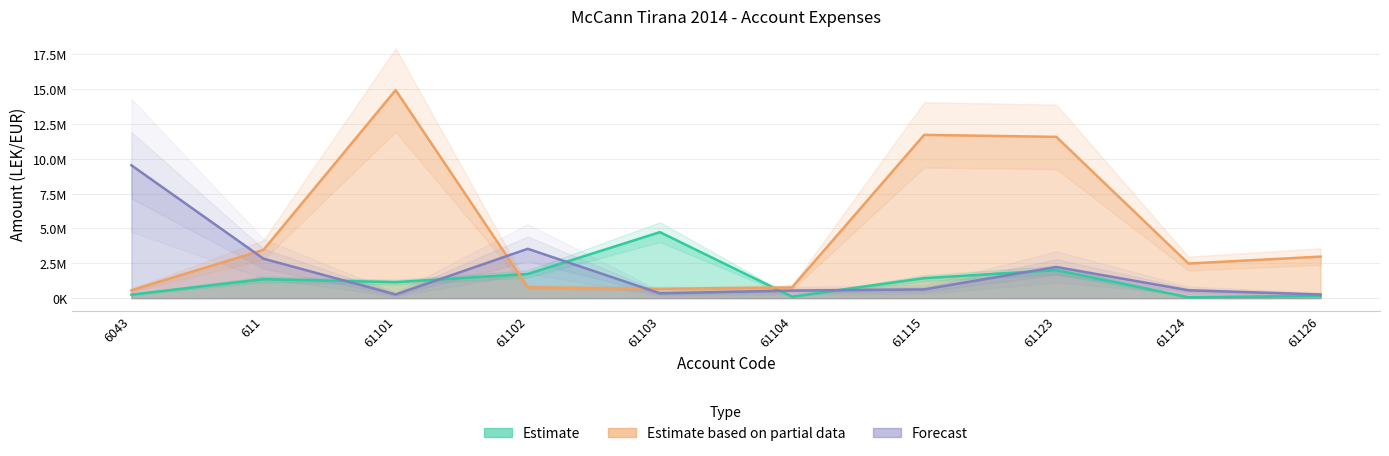

Which series has the largest range (max minus min)?

Estimate based on partial data